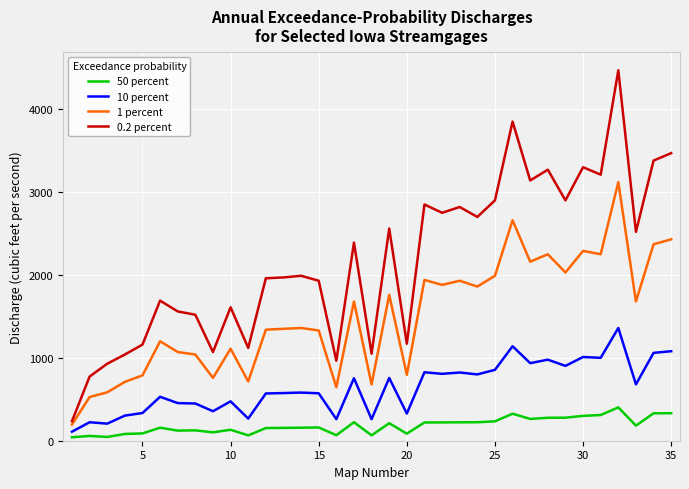

What is the lowest value of the 1 percent series?

195.0